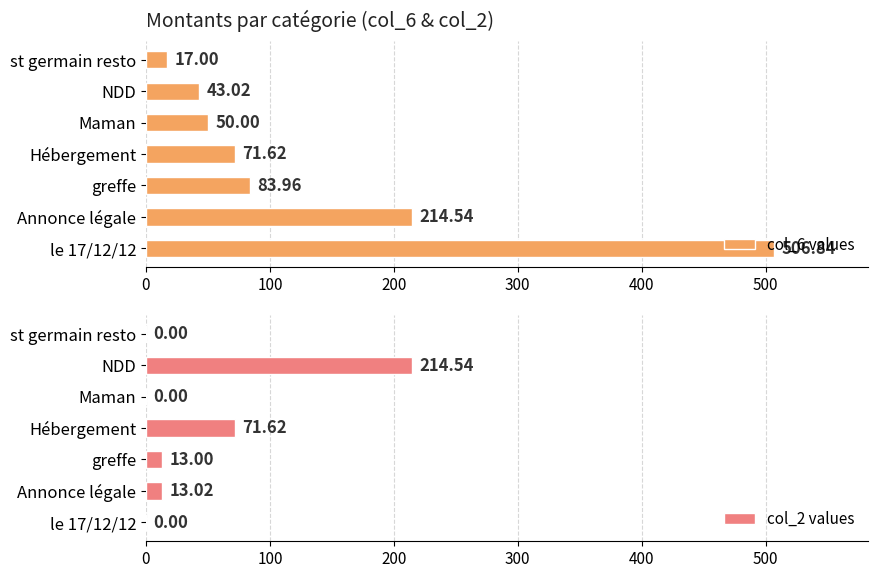

Which series has the largest total across all categories?

col_6 values